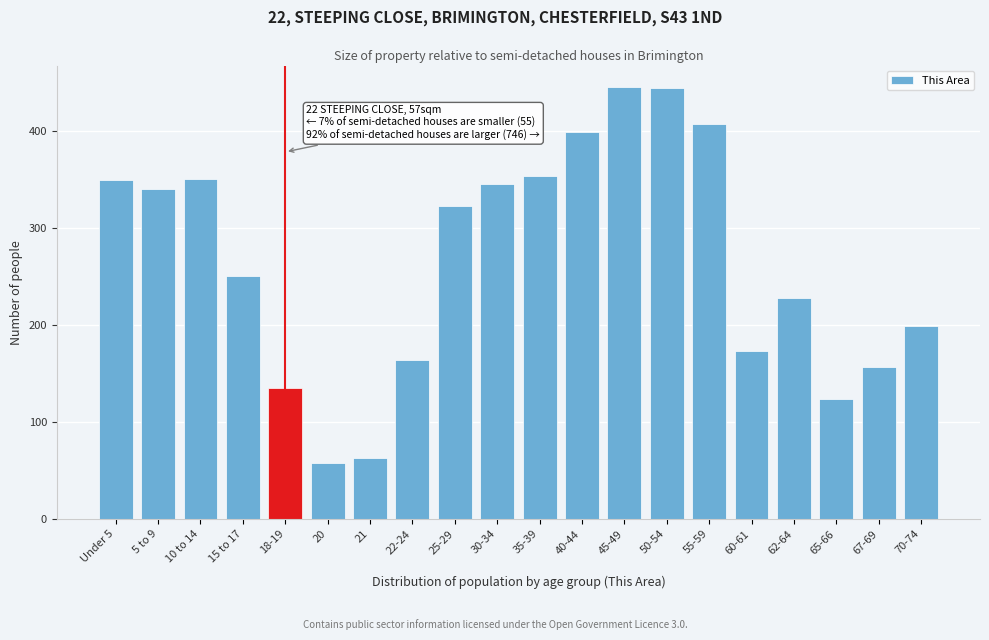

What is the minimum value shown in the chart?

58